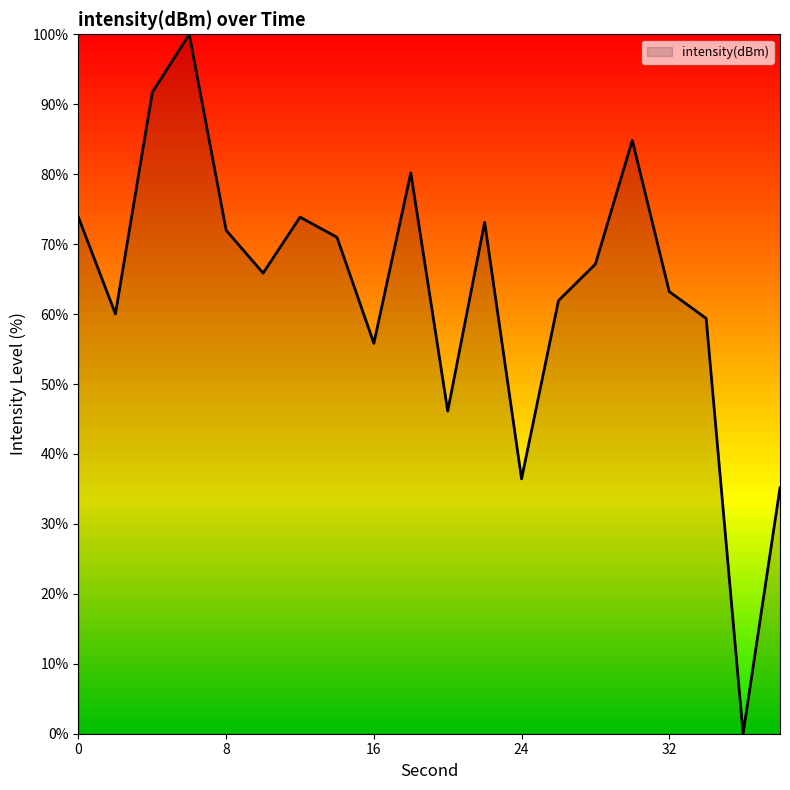

What is the greatest value displayed?

100.0